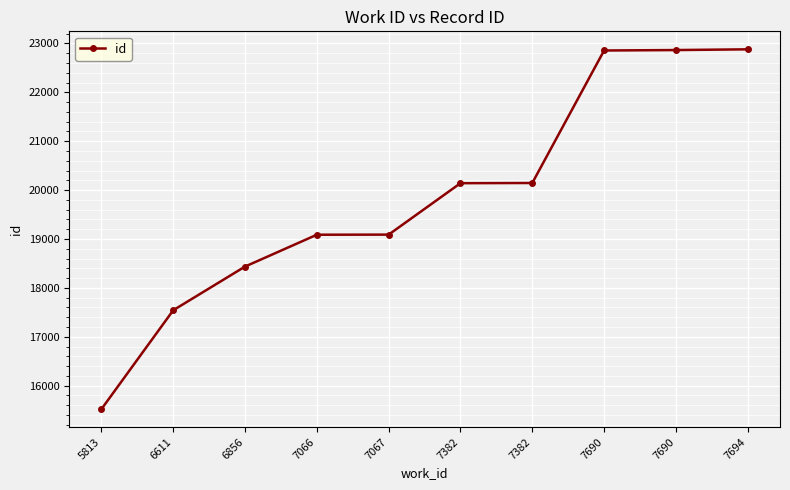

What value does the data have at 6611?

17544